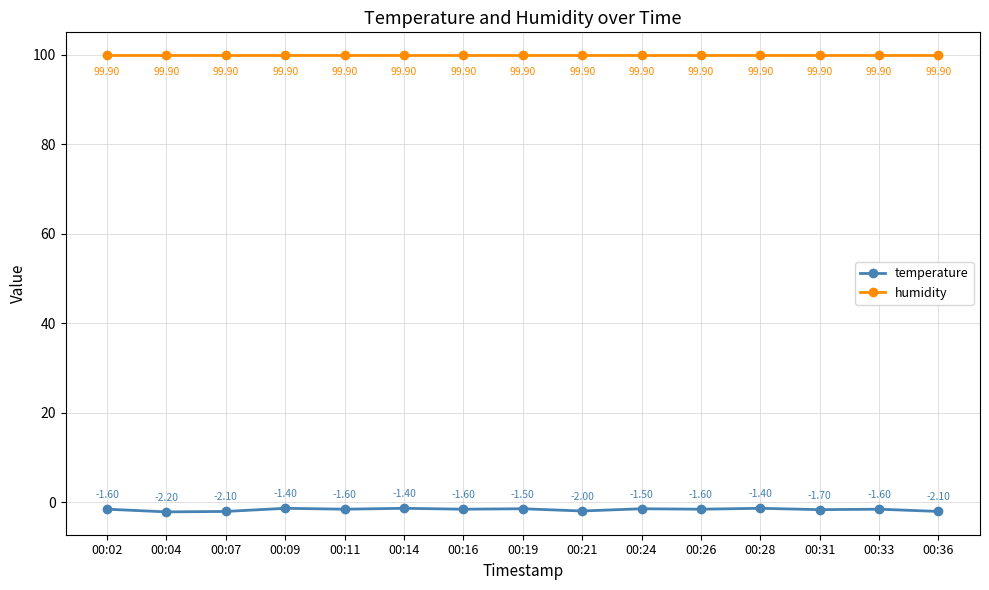

The value of humidity at 00:14 is 99.9. True or false?

True